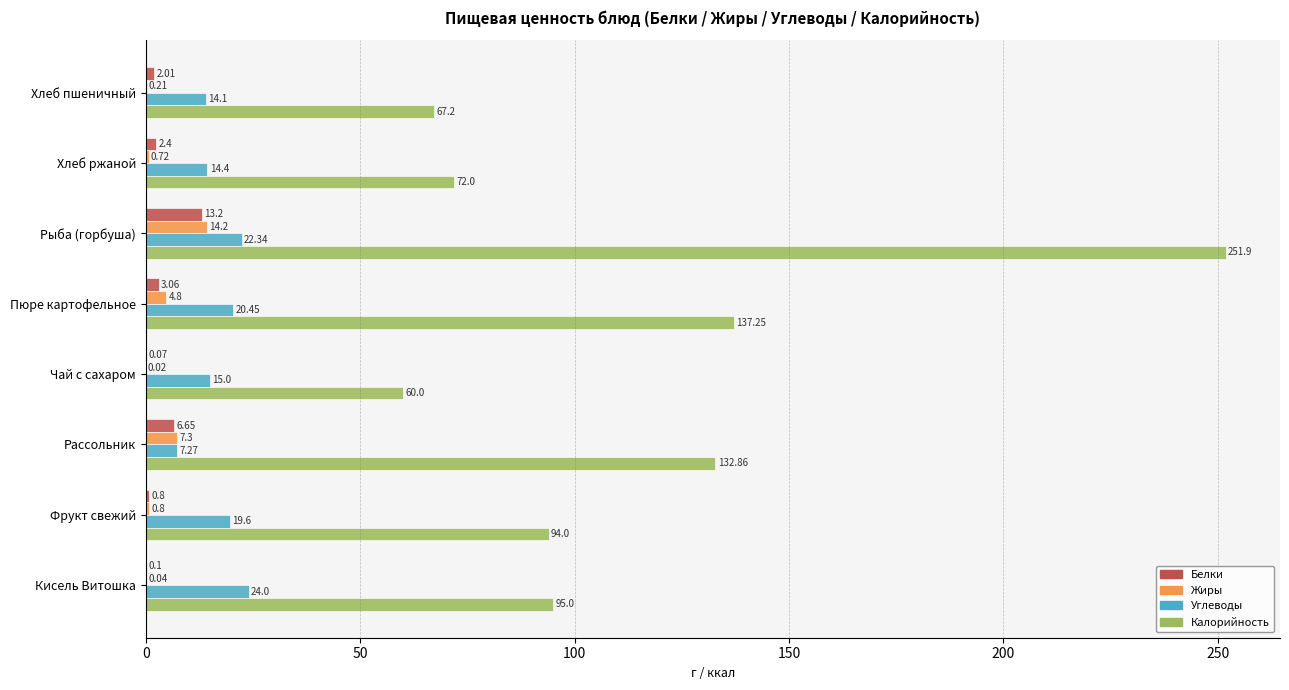

At which label is Калорийность closest to 155?

Пюре картофельное